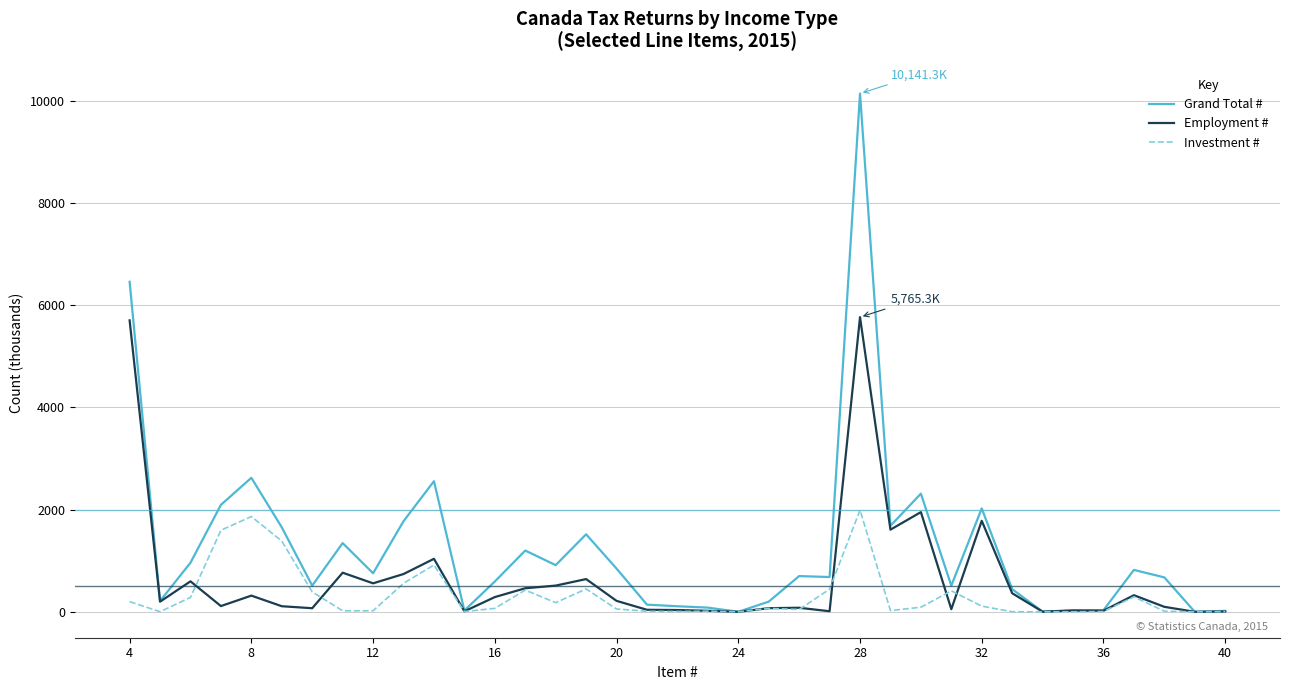

What is the maximum value shown in the chart?

10141.3